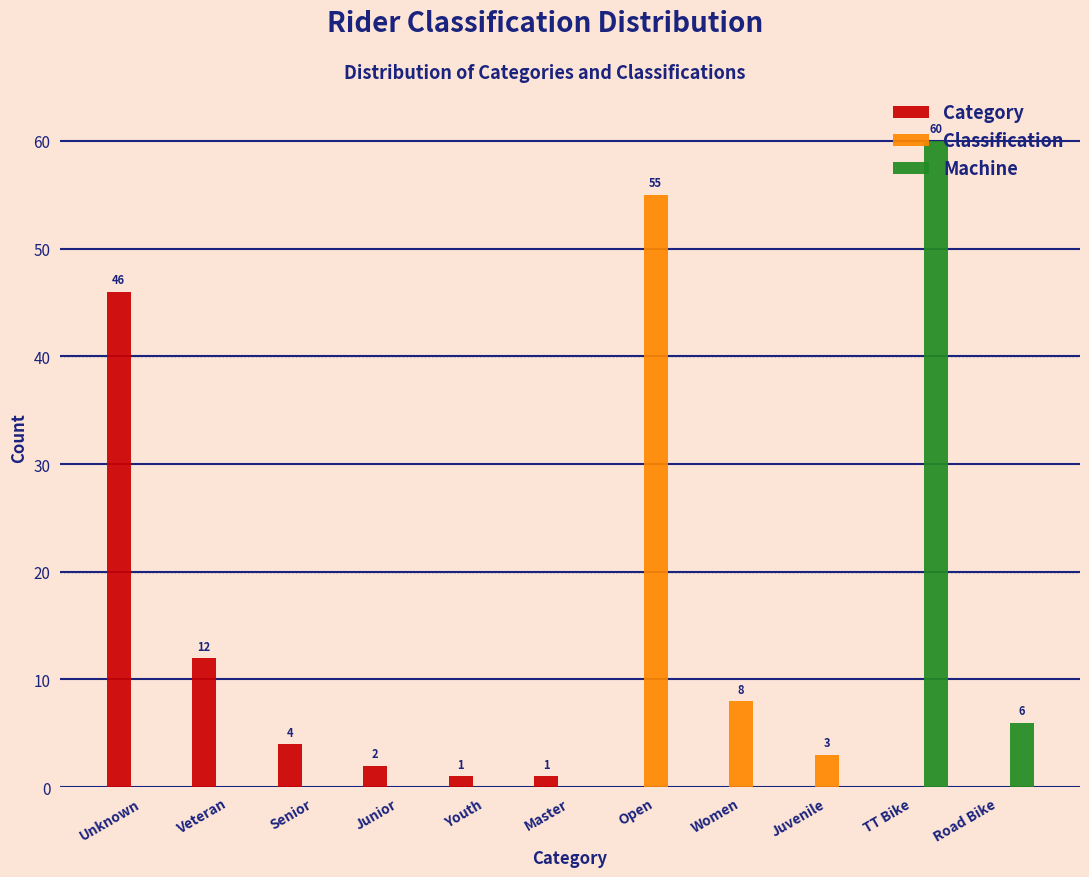

At which category is the sum across all series the highest?

TT Bike